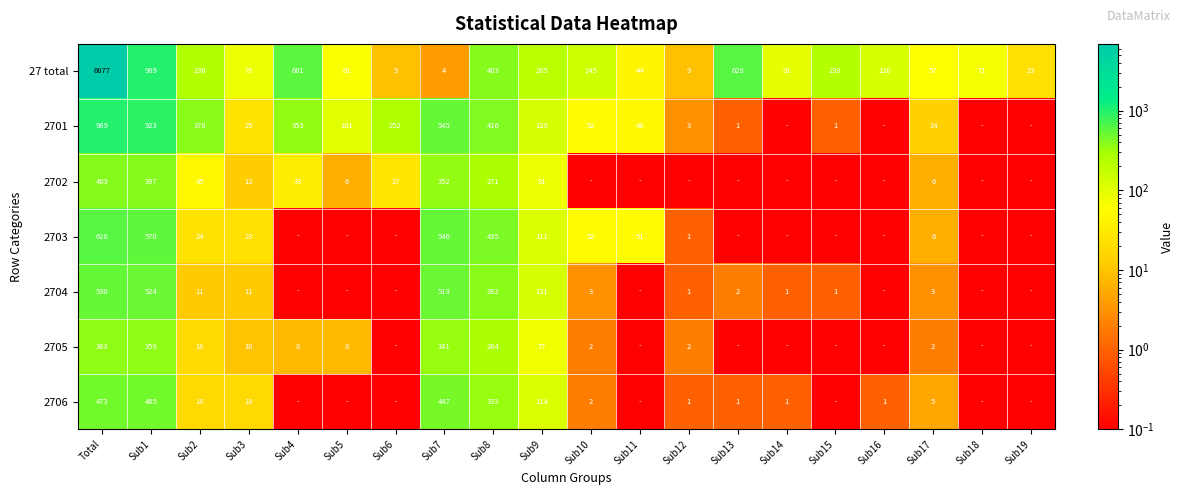

What is the sum of the 2702 values at Sub5 and Sub9?

87.0